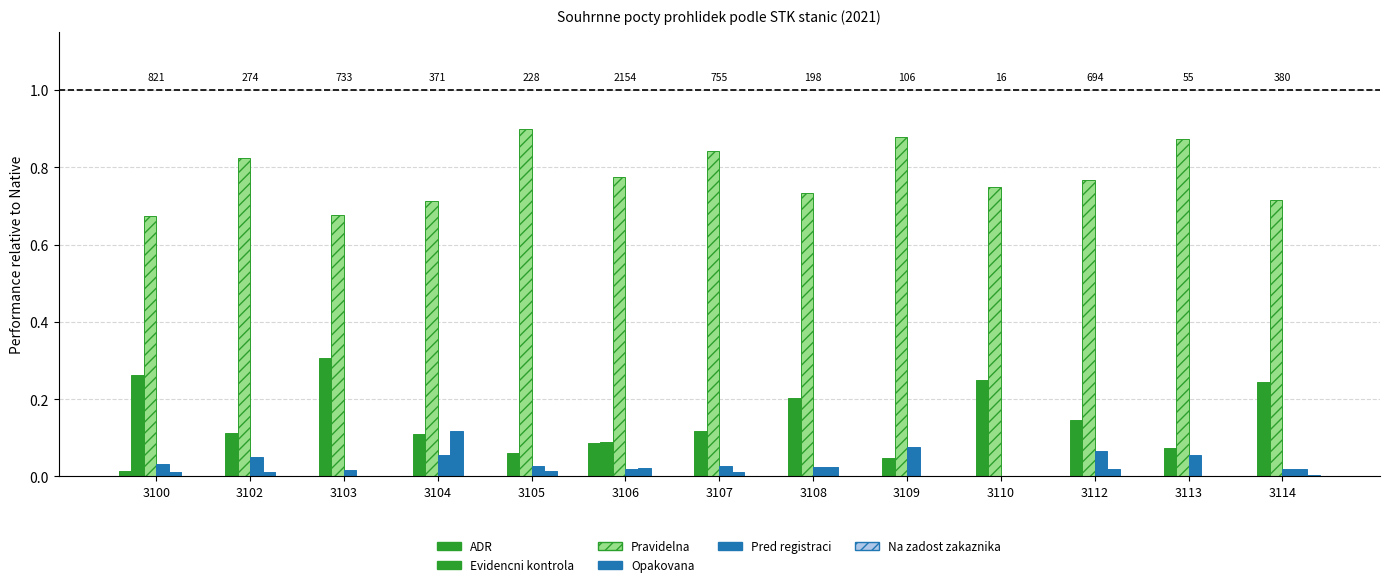

How many groups of bars are there?

13